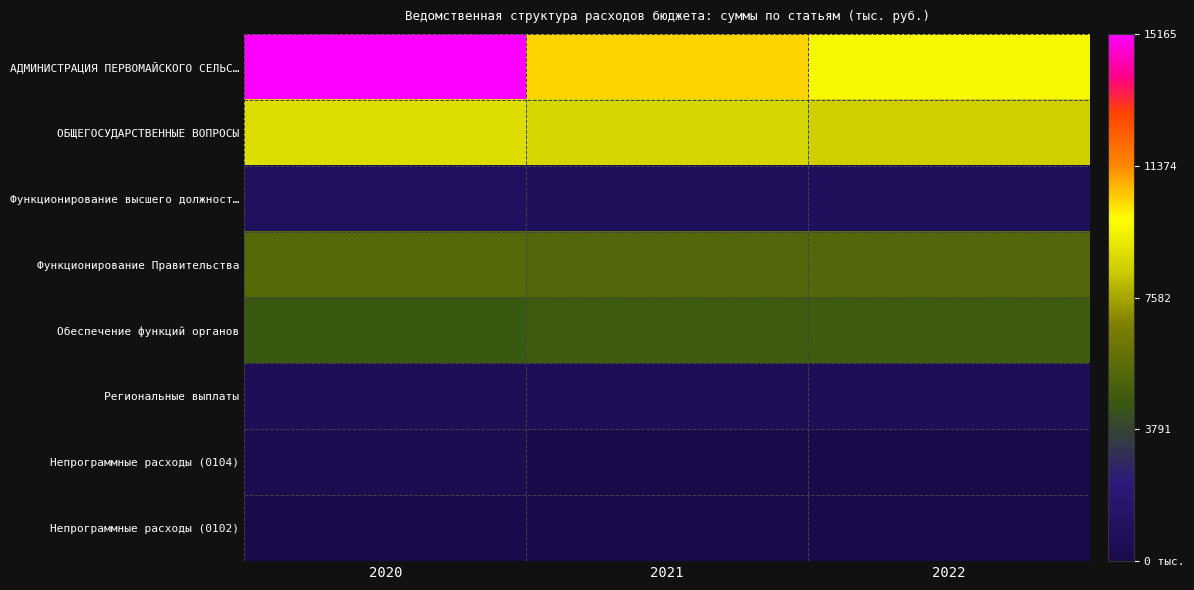

Which has a higher value, 2020 or 2021?

2020